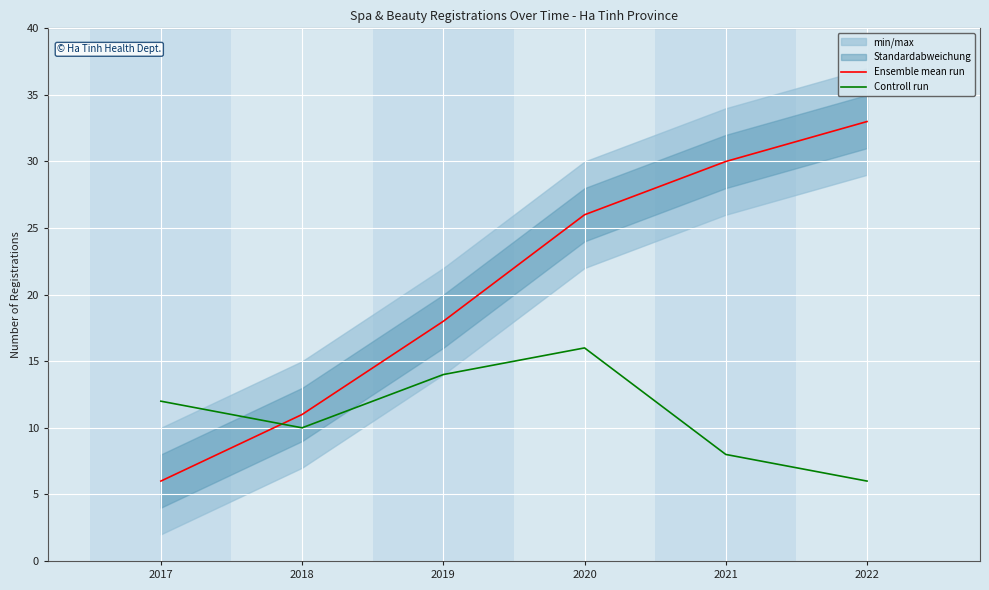

At how many categories does at least one series exceed 17?

4